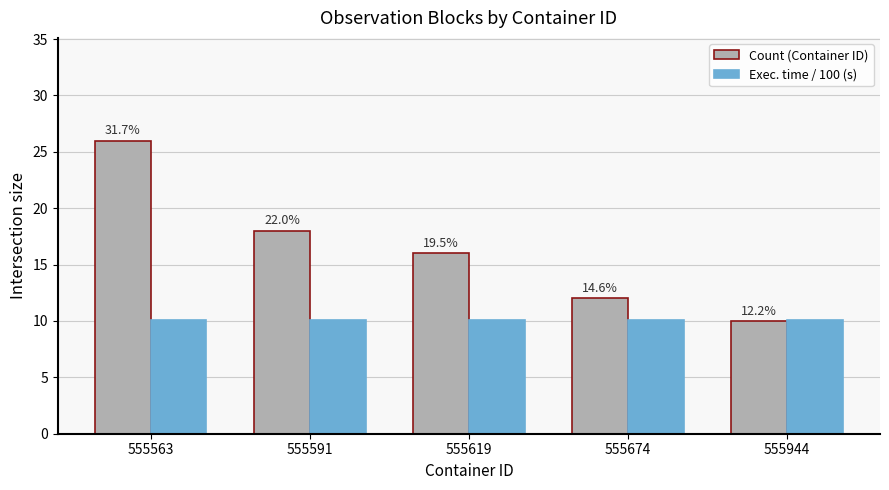

What is the average value of the Exec. time / 100 (s) series?

10.1